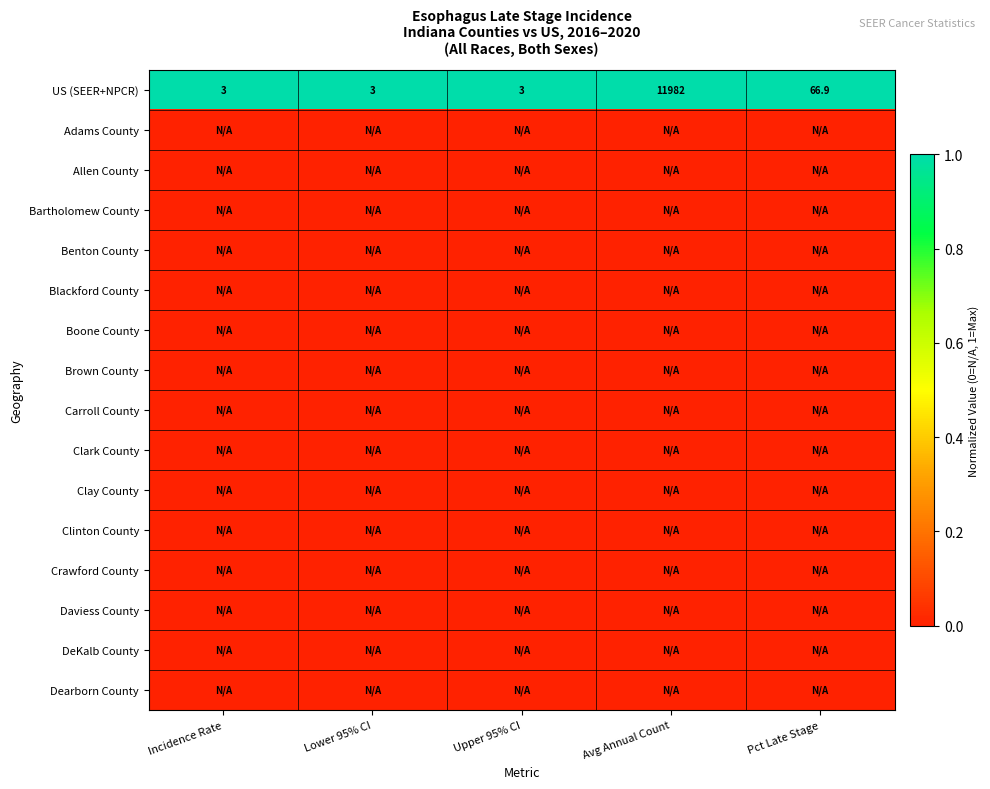

Count the number of categories in the chart.

5